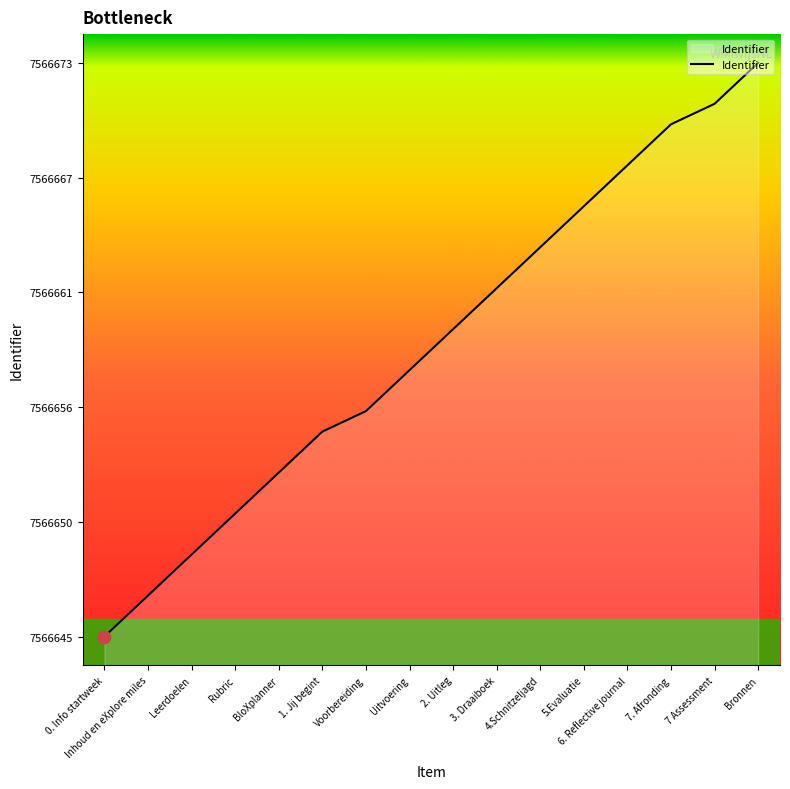

Is this an area chart (filled region under the line)?

Yes